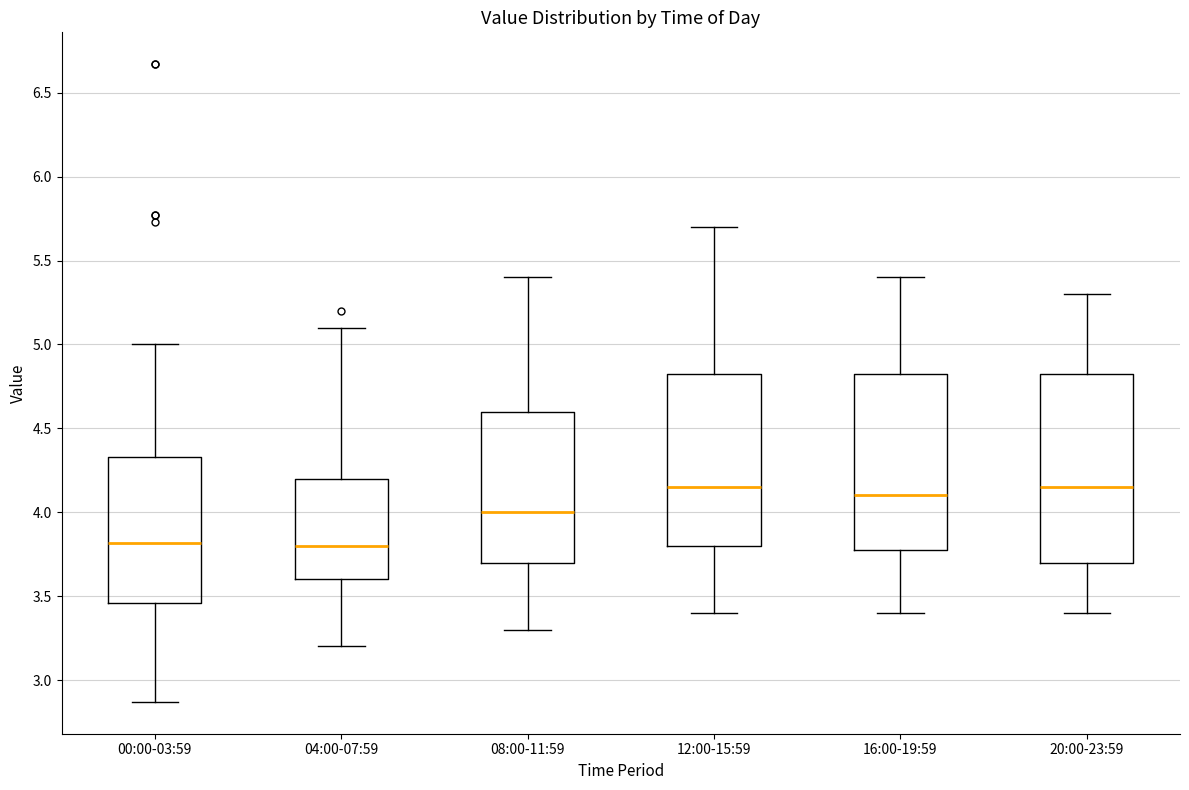

Reading left to right, read every box against the y-axis: the position of its median line, the range the box covers, and the ends of its whiskers. The values are not printed on the chart, so give them approximately, as read against the axis.

00:00-03:59: median 3.80, box 3.45 to 4.35, whiskers 2.85 to 5.00
04:00-07:59: median 3.80, box 3.60 to 4.20, whiskers 3.20 to 5.10
08:00-11:59: median 4.00, box 3.70 to 4.60, whiskers 3.30 to 5.40
12:00-15:59: median 4.15, box 3.80 to 4.85, whiskers 3.40 to 5.70
16:00-19:59: median 4.10, box 3.80 to 4.85, whiskers 3.40 to 5.40
20:00-23:59: median 4.15, box 3.70 to 4.85, whiskers 3.40 to 5.30